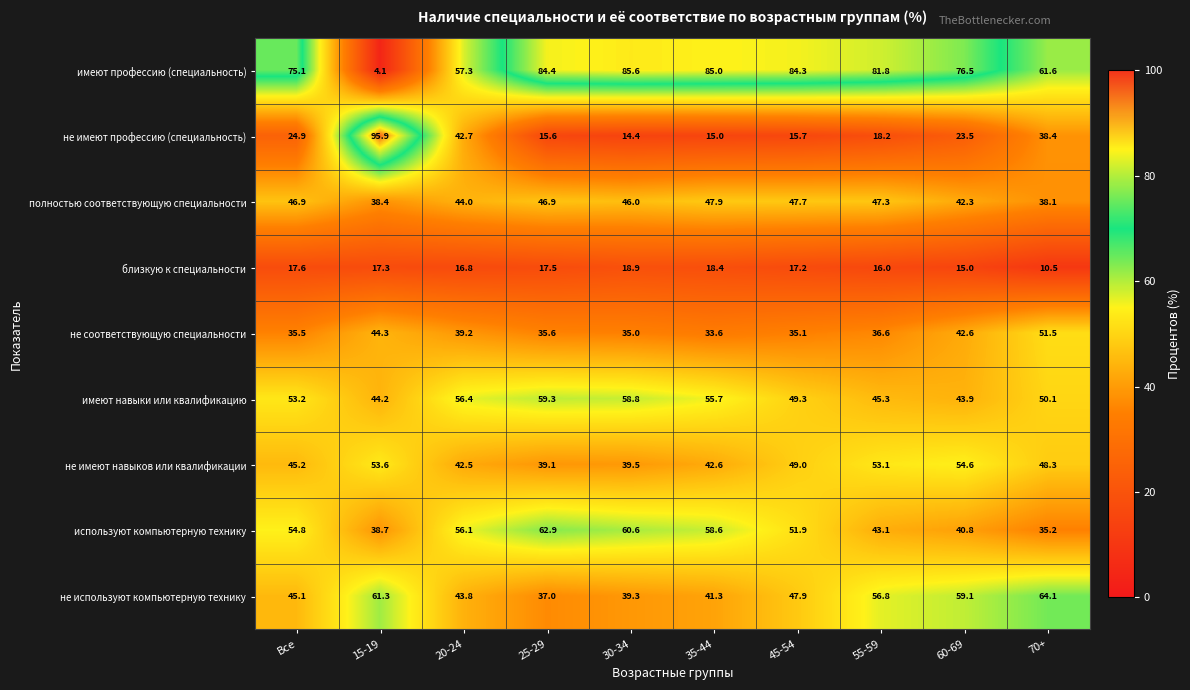

What is the spread (max minus min) of values at 15-19?

91.8